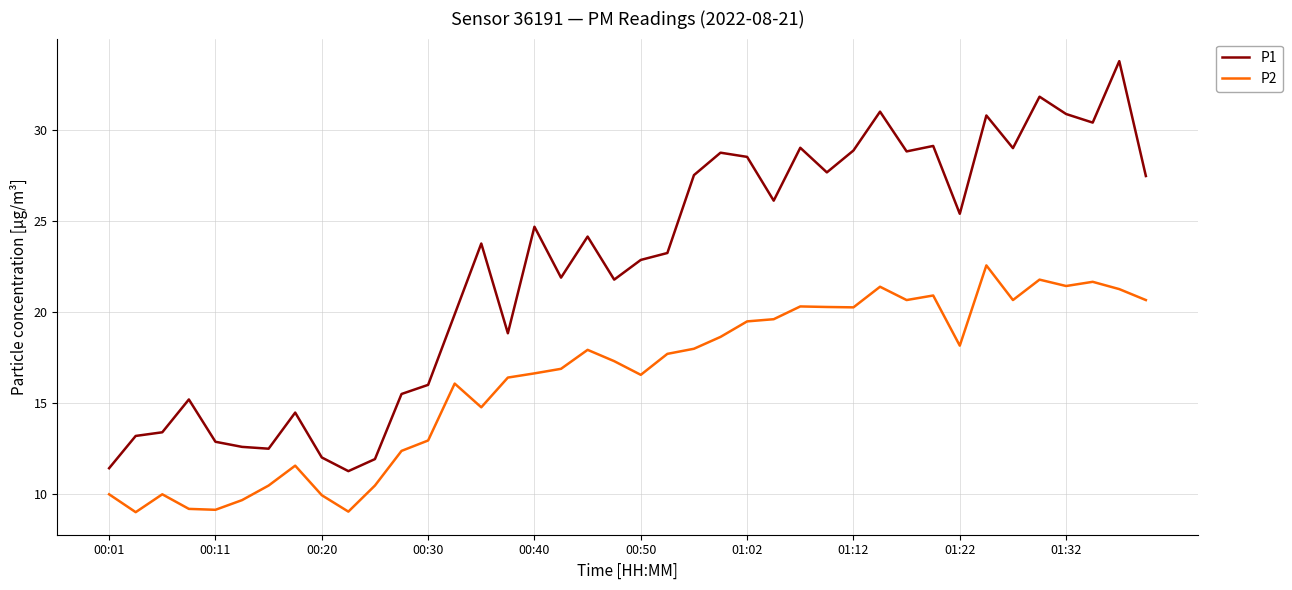

What is the difference between the maximum and minimum values in the P1 series?

22.5